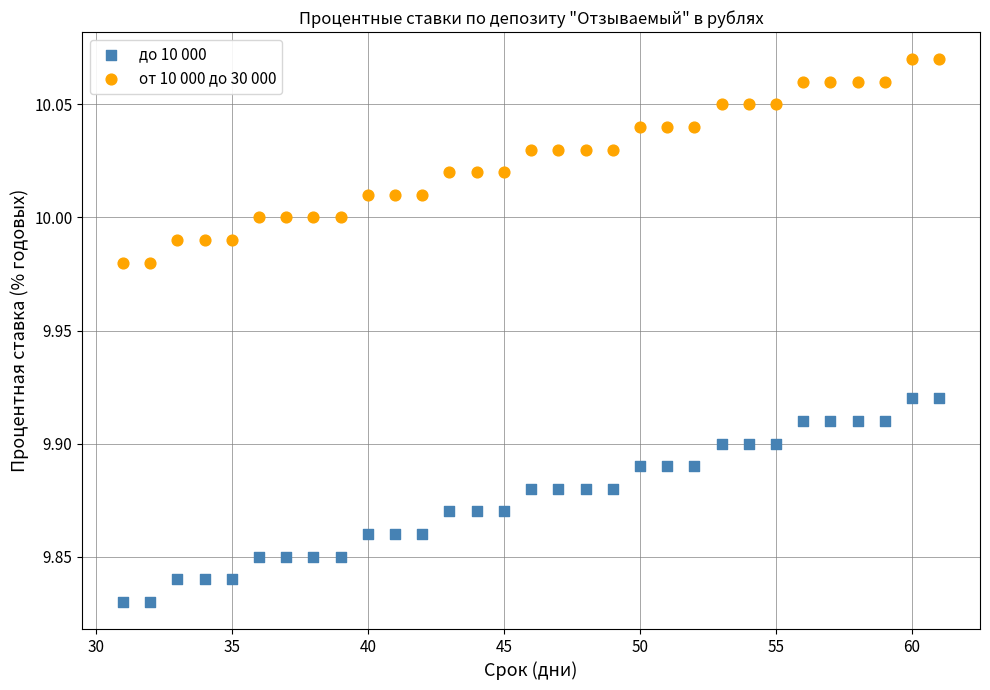

What is the X range (max minus min) for the scatter plot?

30.0